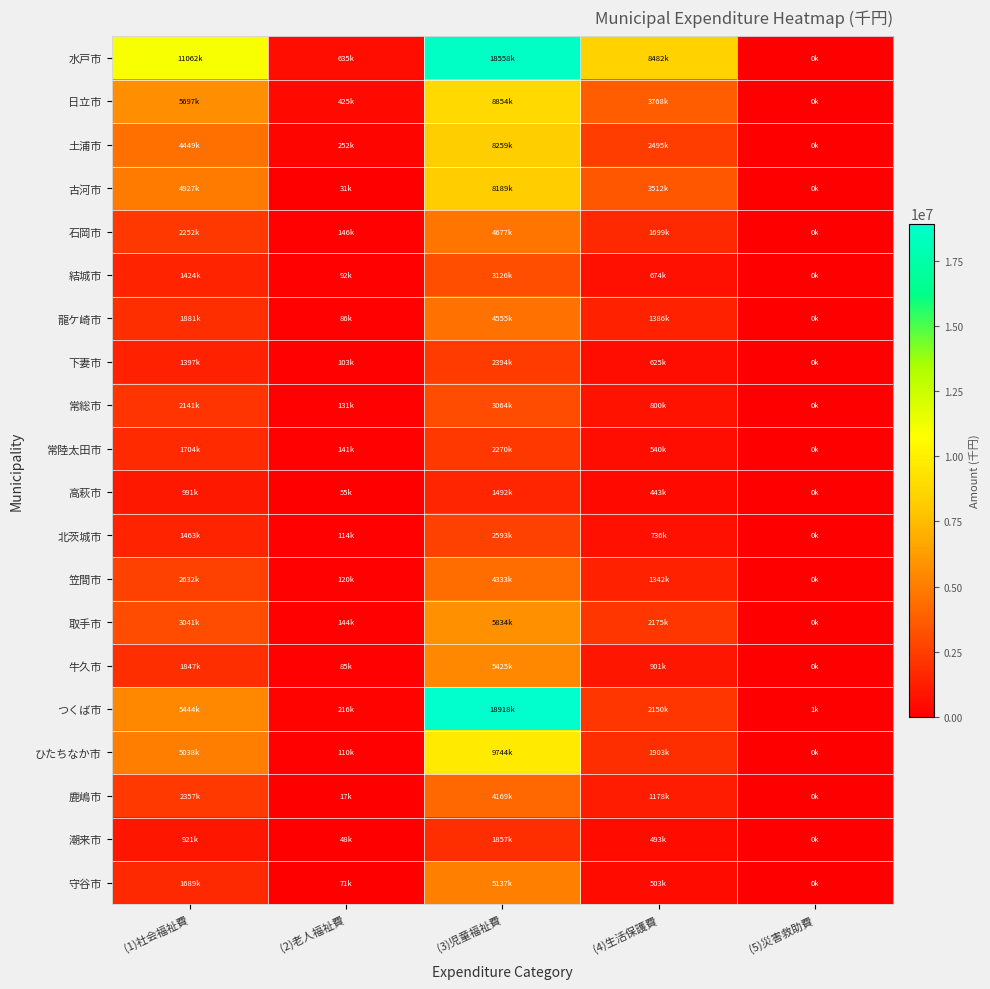

Reading left to right, list all the values displayed in this chart.

水戸市: (1)社会福祉費=11062615	(2)老人福祉費=635332	(3)児童福祉費=18558303	(4)生活保護費=8482134	(5)災害救助費=180
日立市: (1)社会福祉費=5697513	(2)老人福祉費=425870	(3)児童福祉費=8854406	(4)生活保護費=3768479	(5)災害救助費=400
土浦市: (1)社会福祉費=4449034	(2)老人福祉費=252675	(3)児童福祉費=8259762	(4)生活保護費=2495948	(5)災害救助費=480
古河市: (1)社会福祉費=4927056	(2)老人福祉費=31784	(3)児童福祉費=8189851	(4)生活保護費=3512826	(5)災害救助費=0
石岡市: (1)社会福祉費=2252796	(2)老人福祉費=146260	(3)児童福祉費=4677144	(4)生活保護費=1699081	(5)災害救助費=0
結城市: (1)社会福祉費=1424174	(2)老人福祉費=92236	(3)児童福祉費=3126806	(4)生活保護費=674358	(5)災害救助費=120
龍ケ崎市: (1)社会福祉費=1881479	(2)老人福祉費=86264	(3)児童福祉費=4555601	(4)生活保護費=1386858	(5)災害救助費=250
下妻市: (1)社会福祉費=1397071	(2)老人福祉費=103820	(3)児童福祉費=2394967	(4)生活保護費=625010	(5)災害救助費=70
常総市: (1)社会福祉費=2141297	(2)老人福祉費=131735	(3)児童福祉費=3064164	(4)生活保護費=800722	(5)災害救助費=585
常陸太田市: (1)社会福祉費=1704796	(2)老人福祉費=141598	(3)児童福祉費=2270274	(4)生活保護費=540464	(5)災害救助費=250
高萩市: (1)社会福祉費=991923	(2)老人福祉費=55108	(3)児童福祉費=1492515	(4)生活保護費=443073	(5)災害救助費=400
北茨城市: (1)社会福祉費=1463250	(2)老人福祉費=114354	(3)児童福祉費=2593953	(4)生活保護費=736204	(5)災害救助費=0
笠間市: (1)社会福祉費=2632436	(2)老人福祉費=120168	(3)児童福祉費=4333817	(4)生活保護費=1342129	(5)災害救助費=100
取手市: (1)社会福祉費=3041955	(2)老人福祉費=144422	(3)児童福祉費=5834515	(4)生活保護費=2175686	(5)災害救助費=920
牛久市: (1)社会福祉費=1847599	(2)老人福祉費=85298	(3)児童福祉費=5425372	(4)生活保護費=901499	(5)災害救助費=105
つくば市: (1)社会福祉費=5444594	(2)老人福祉費=216045	(3)児童福祉費=18918682	(4)生活保護費=2150961	(5)災害救助費=1014
ひたちなか市: (1)社会福祉費=5038173	(2)老人福祉費=110790	(3)児童福祉費=9744749	(4)生活保護費=1903179	(5)災害救助費=240
鹿嶋市: (1)社会福祉費=2357247	(2)老人福祉費=17698	(3)児童福祉費=4169408	(4)生活保護費=1178834	(5)災害救助費=0
潮来市: (1)社会福祉費=921579	(2)老人福祉費=48386	(3)児童福祉費=1857970	(4)生活保護費=493141	(5)災害救助費=0
守谷市: (1)社会福祉費=1689235	(2)老人福祉費=71686	(3)児童福祉費=5137139	(4)生活保護費=503762	(5)災害救助費=50